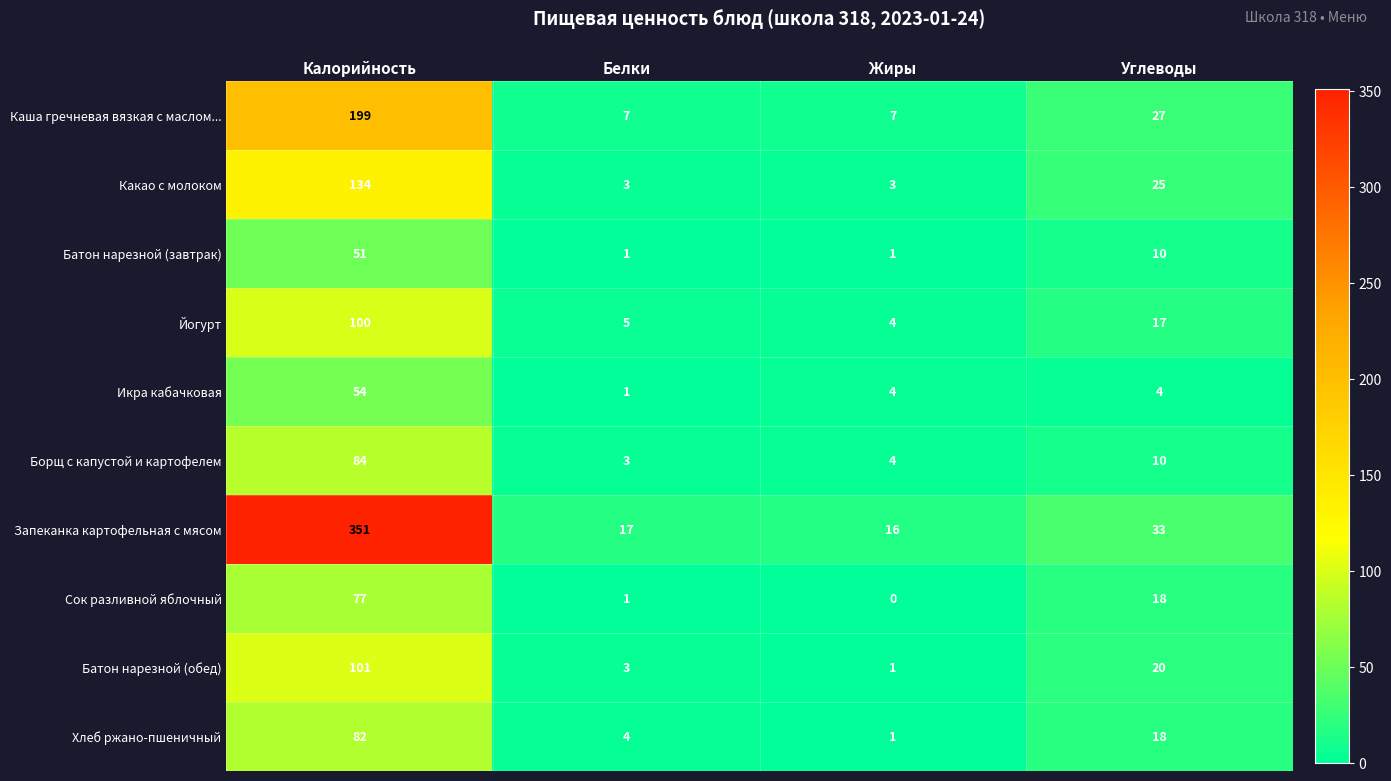

What is the difference between the second highest and second lowest values in the Йогурт series?

12